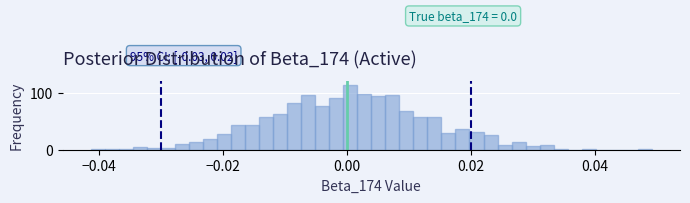

Read against the x-axis, roughly where is the centre of the tallest bar?

0.000